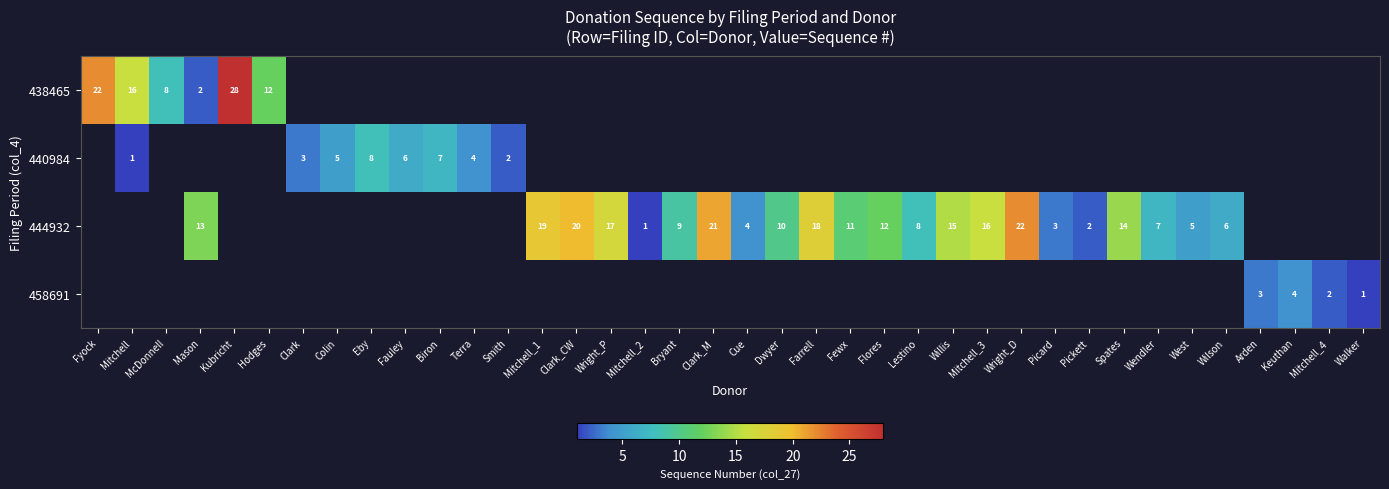

At how many categories does at least one series exceed 15?

10